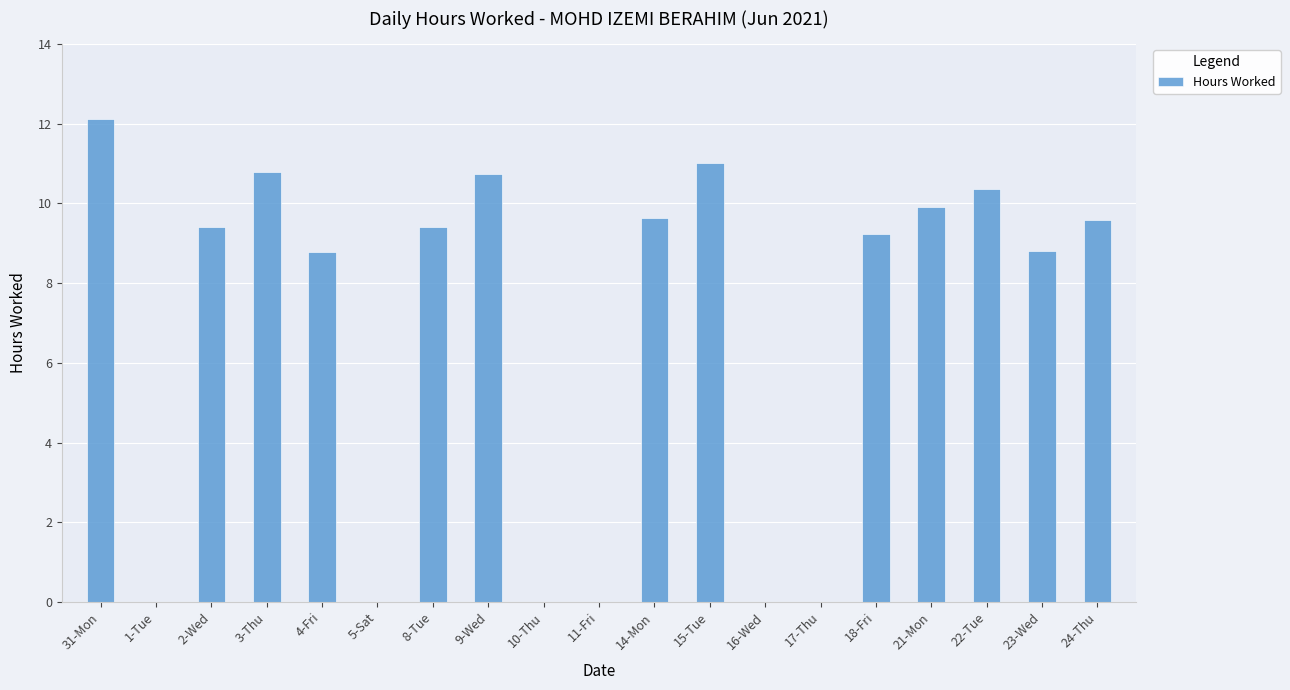

How many distinct data groups are displayed?

1